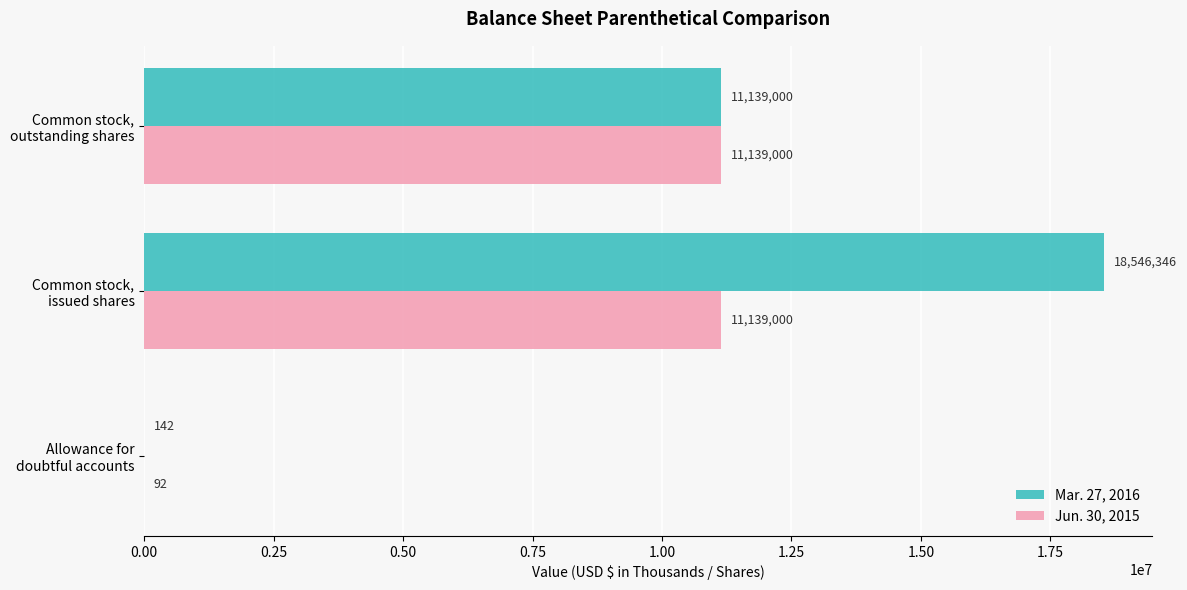

Which series has the largest total across all categories?

Mar. 27, 2016